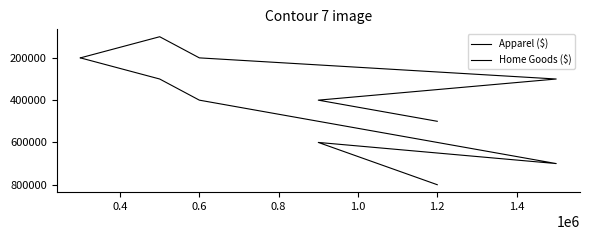

How many interior local valleys does the Home Goods ($) series have?

1